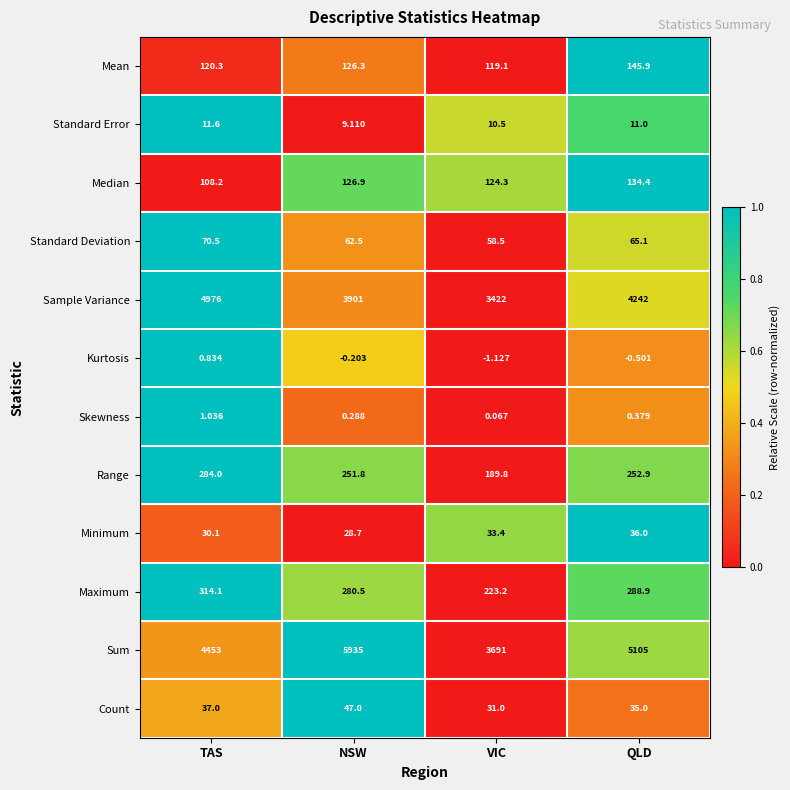

Where is Minimum nearest to the value 32?

VIC